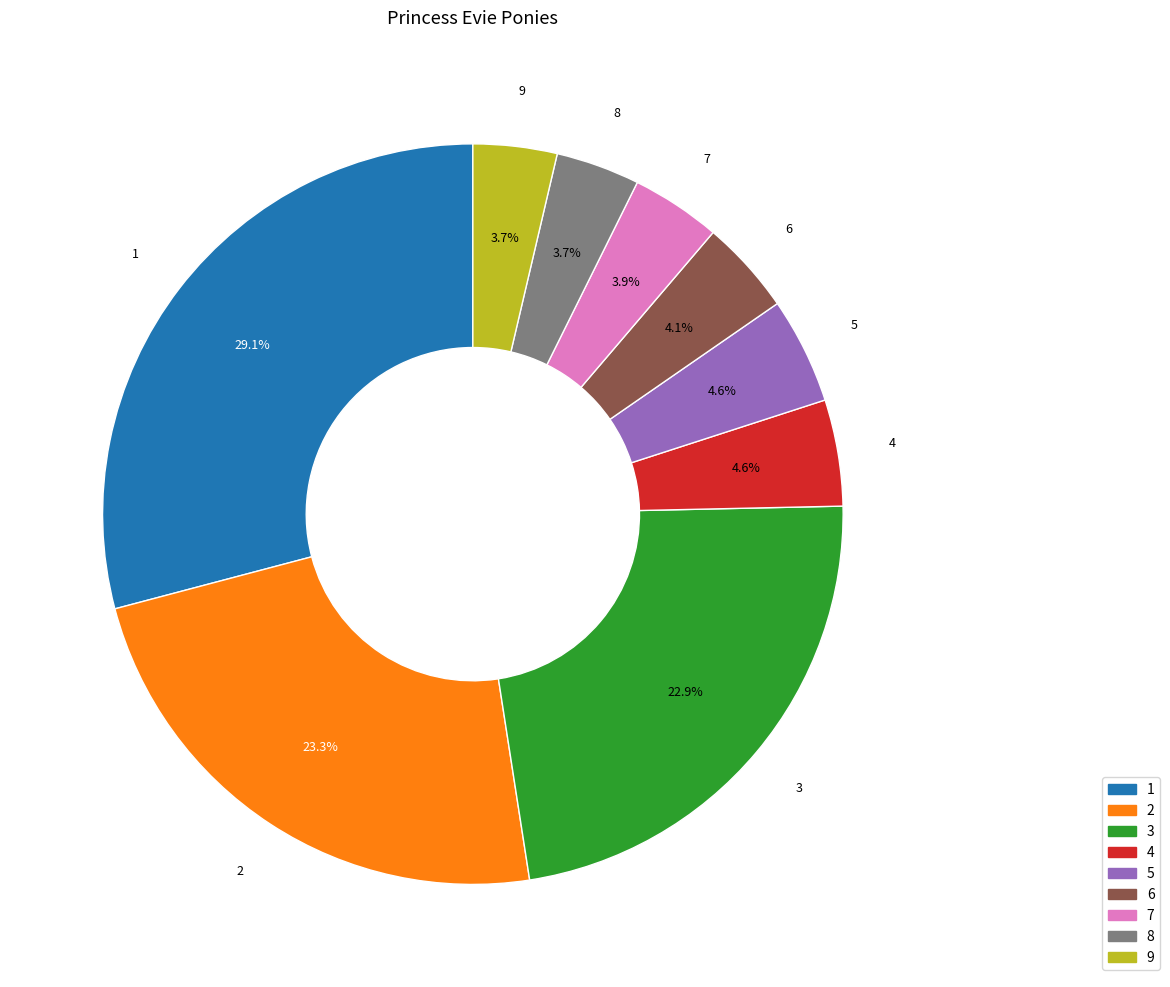

Is there any slice that represents more than half of the pie?

No